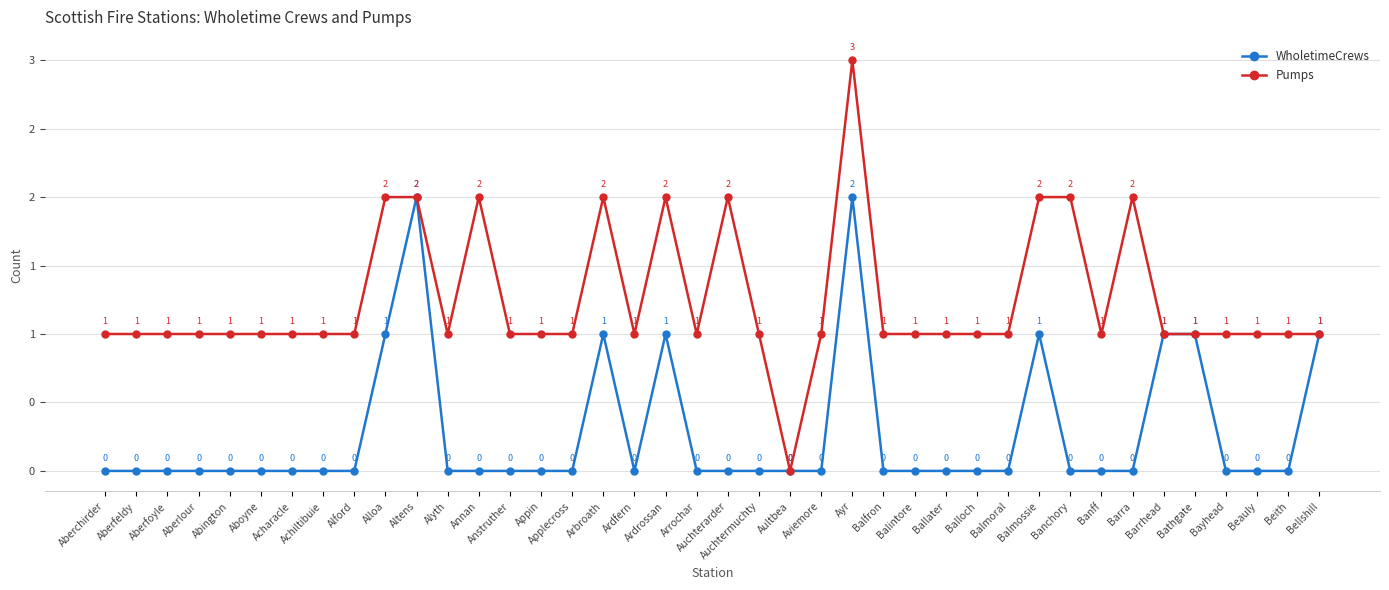

True or false: Pumps and WholetimeCrews intersect in this chart.

False